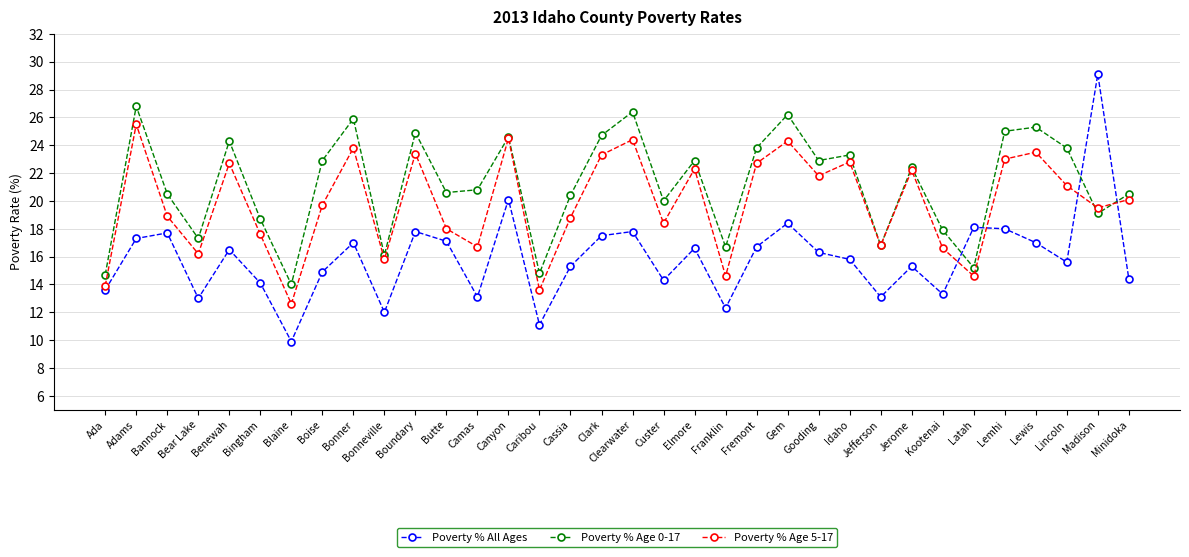

What is the lowest value of the Poverty % Age 5-17 series?

12.6